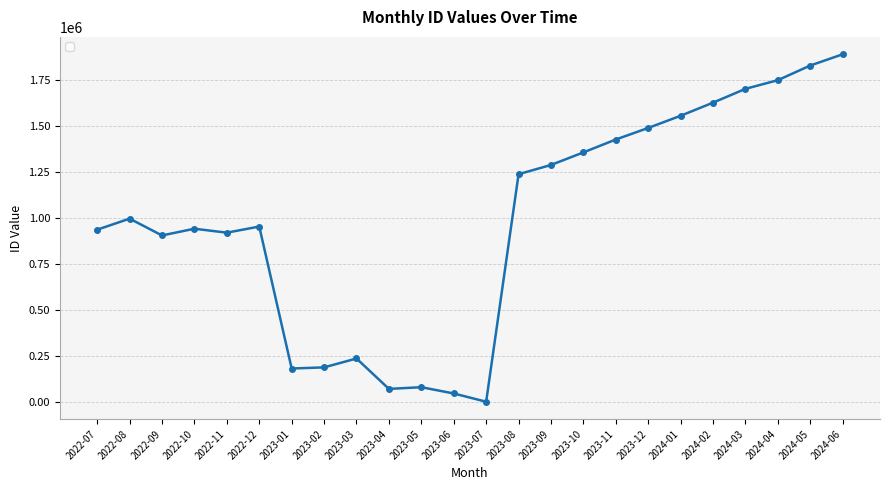

Where is the first local maximum?

2022-08